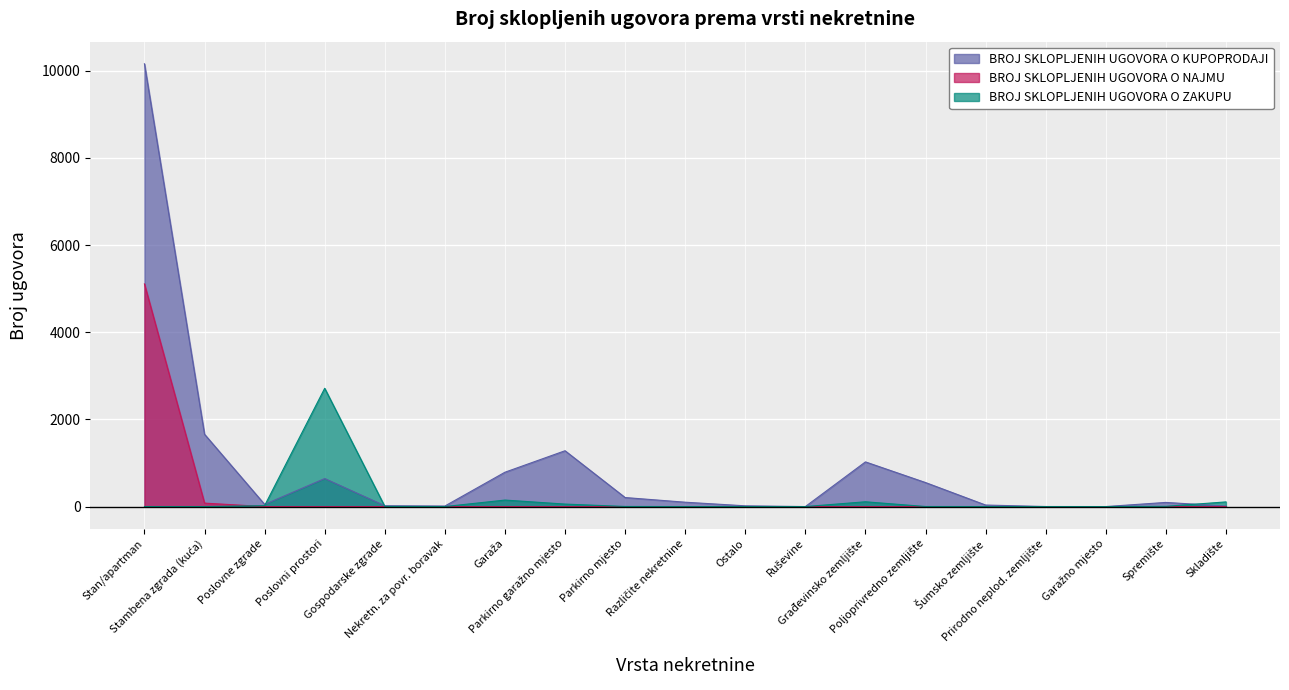

Which series has the largest total across all categories?

BROJ SKLOPLJENIH UGOVORA O KUPOPRODAJI